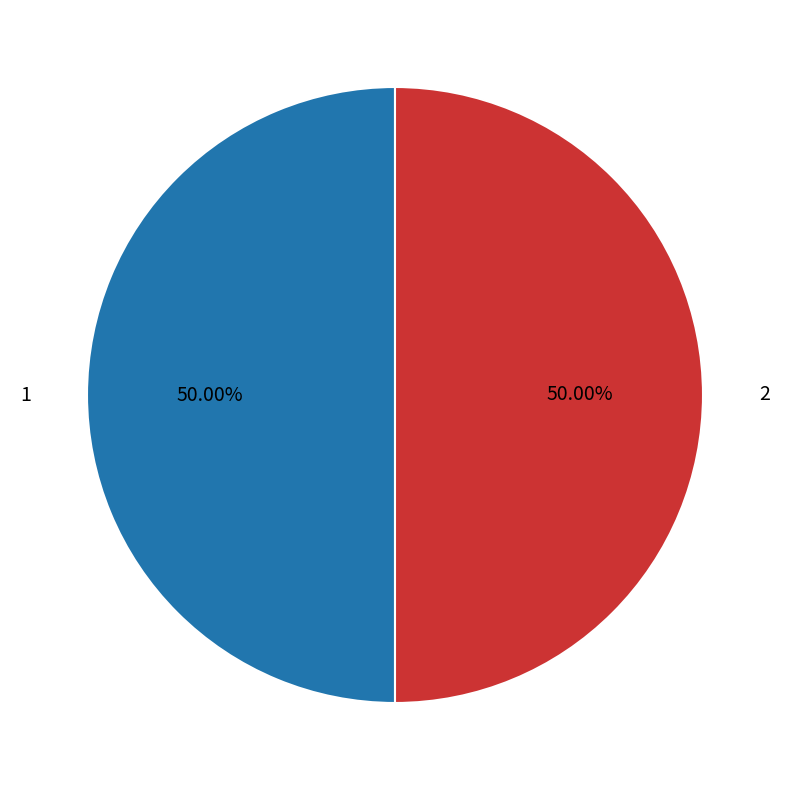

Do 2 and 1 together represent more than half of the pie?

Yes